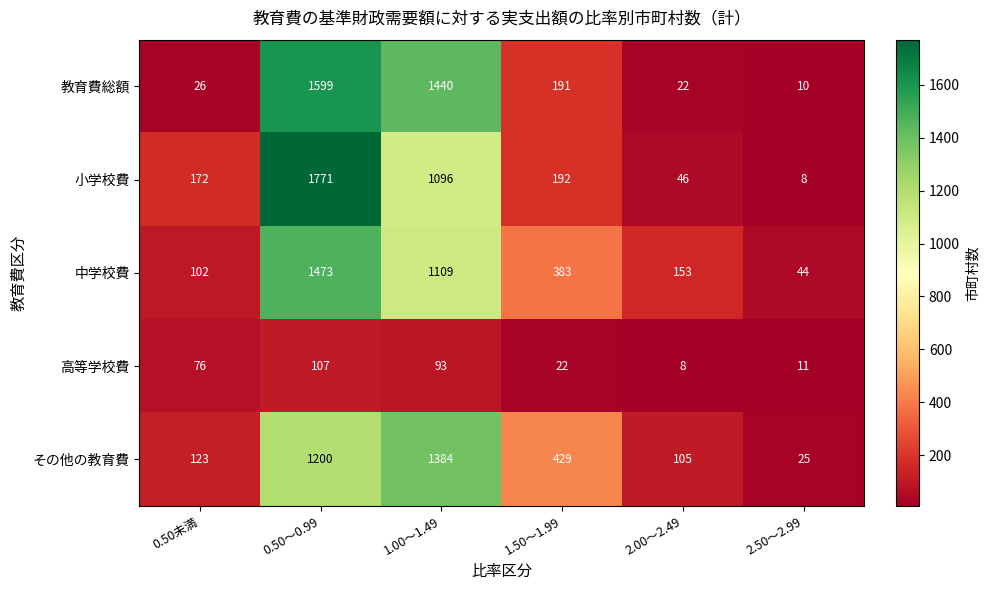

What is the smallest value displayed?

8